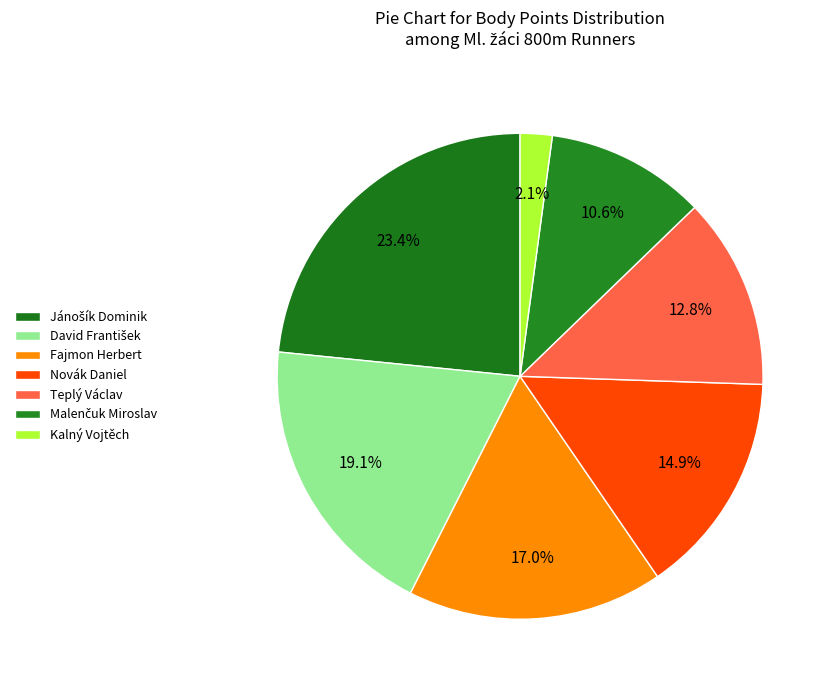

Count the number of slices in the pie.

7